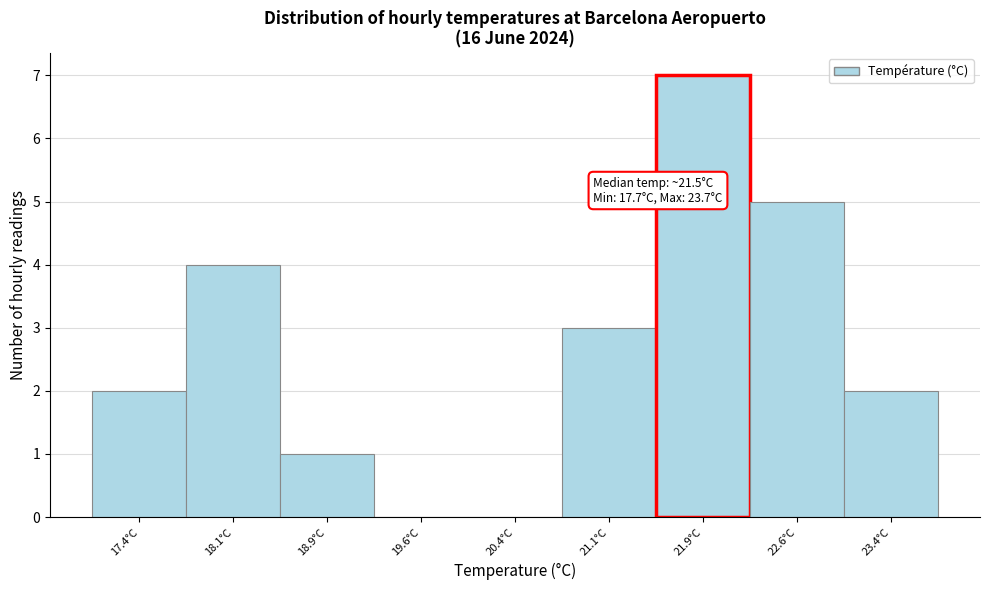

Over which range of the x-axis is the bar tallest?

21.50 to 22.25